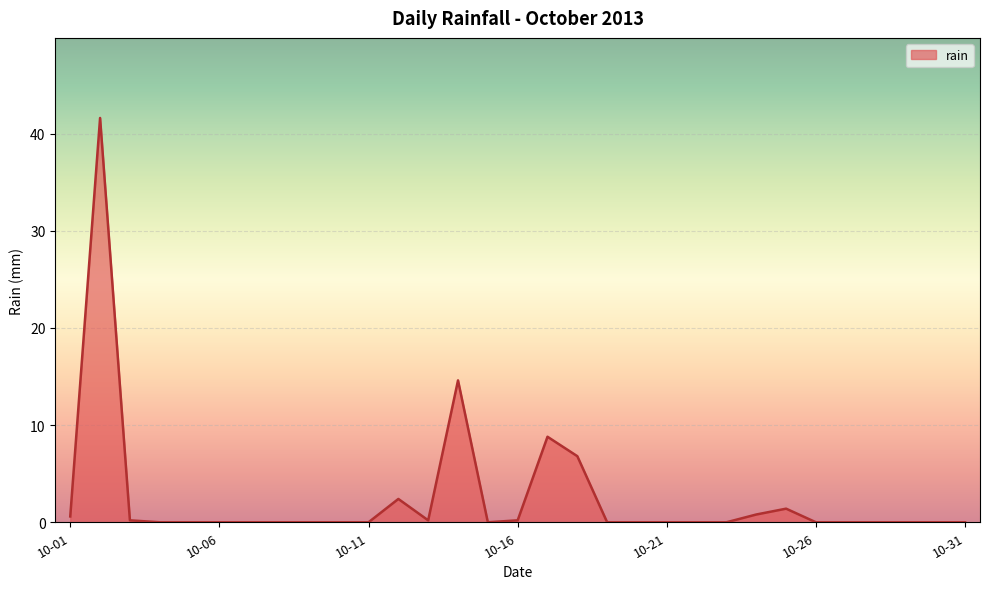

What is the maximum value shown in the chart?

41.6